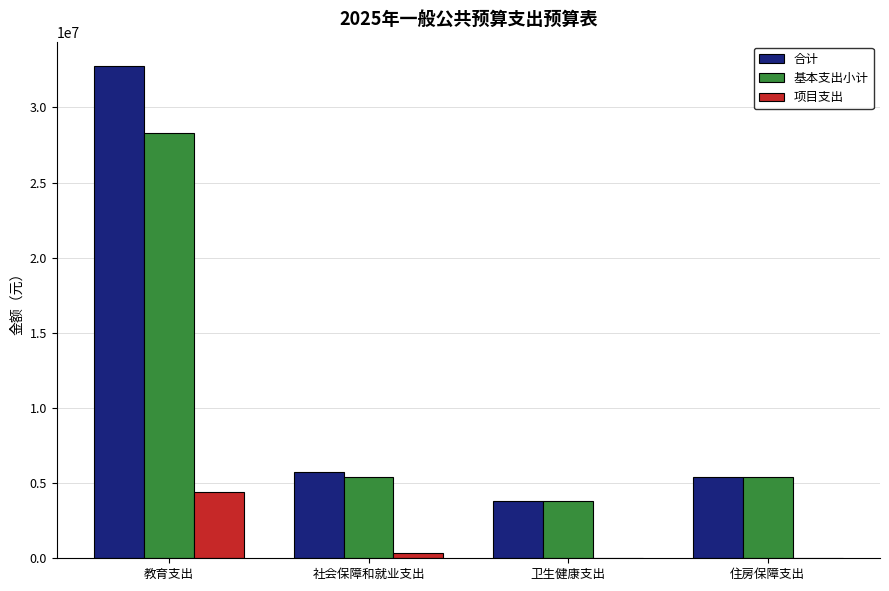

What value does the 基本支出小计 series have at 卫生健康支出?

3838364.9